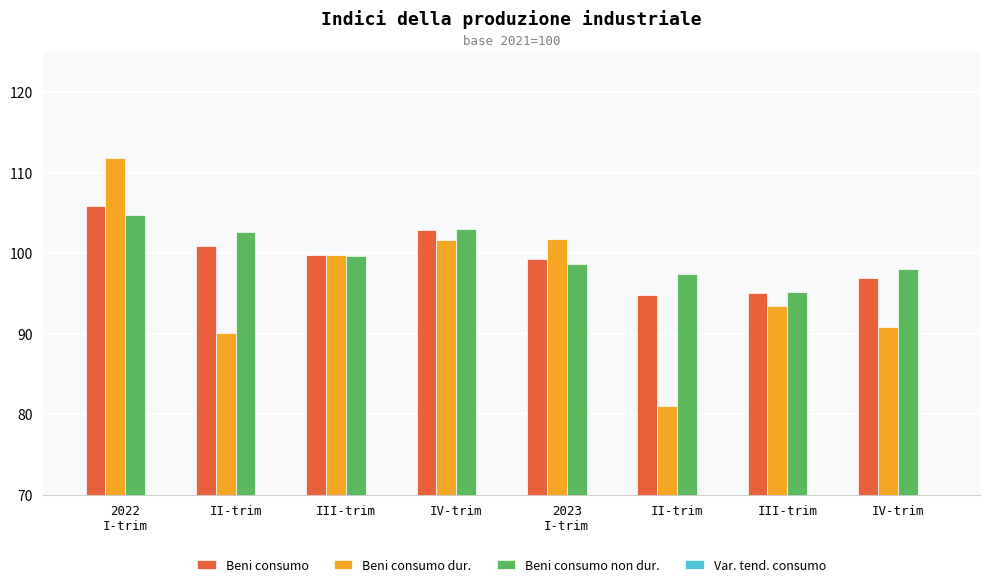

Rank the series by their maximum value, from lowest to highest.

Var. tend. consumo, Beni consumo non dur., Beni consumo, Beni consumo dur.